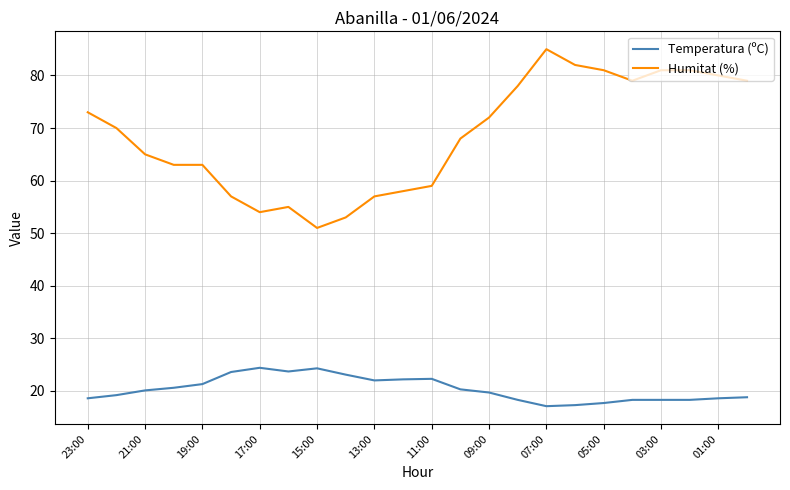

What is the smallest value displayed?

17.1